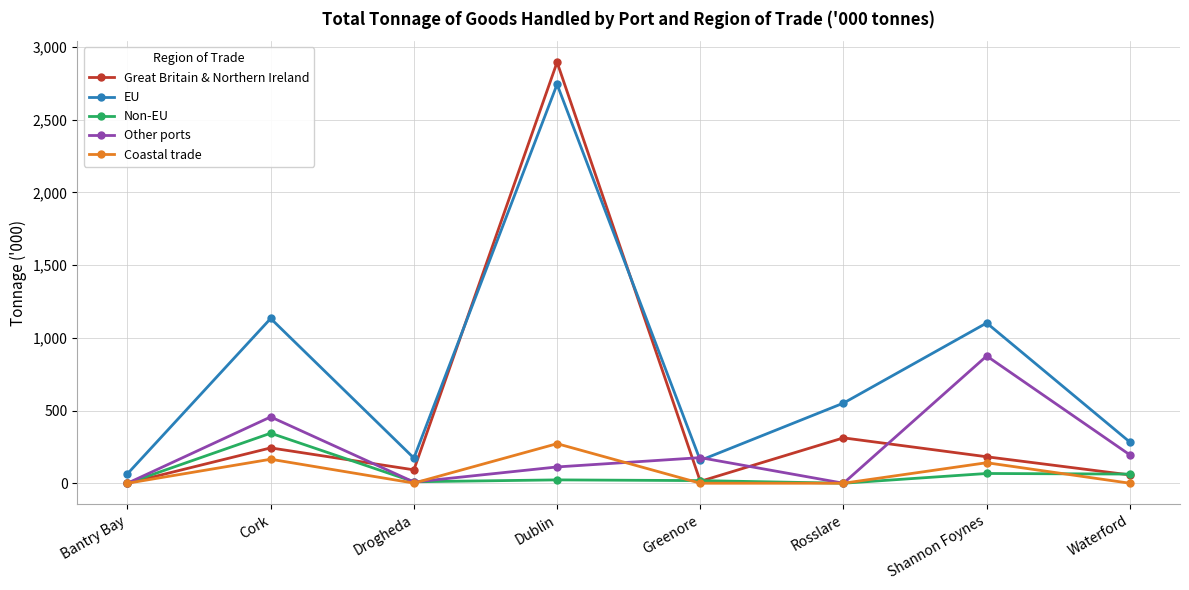

True or false: Coastal trade has a value of -113 at Greenore.

False